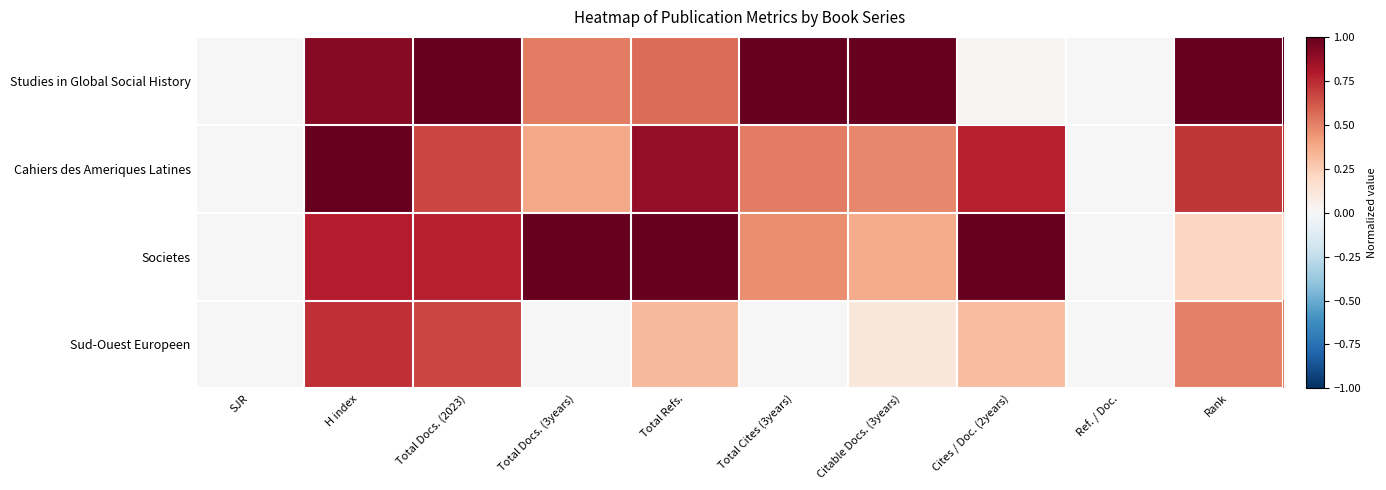

At which category is the sum across all series the highest?

H index